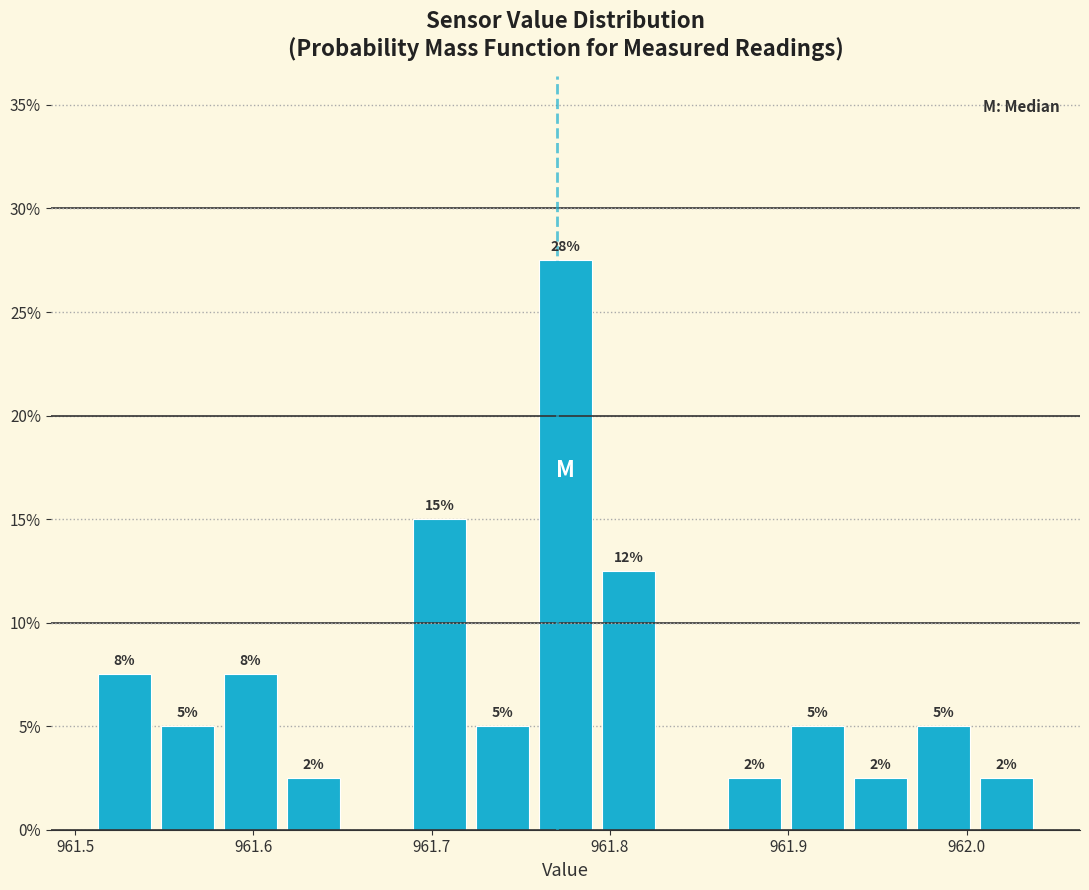

Read against the x-axis, roughly where is the centre of the tallest bar?

961.78